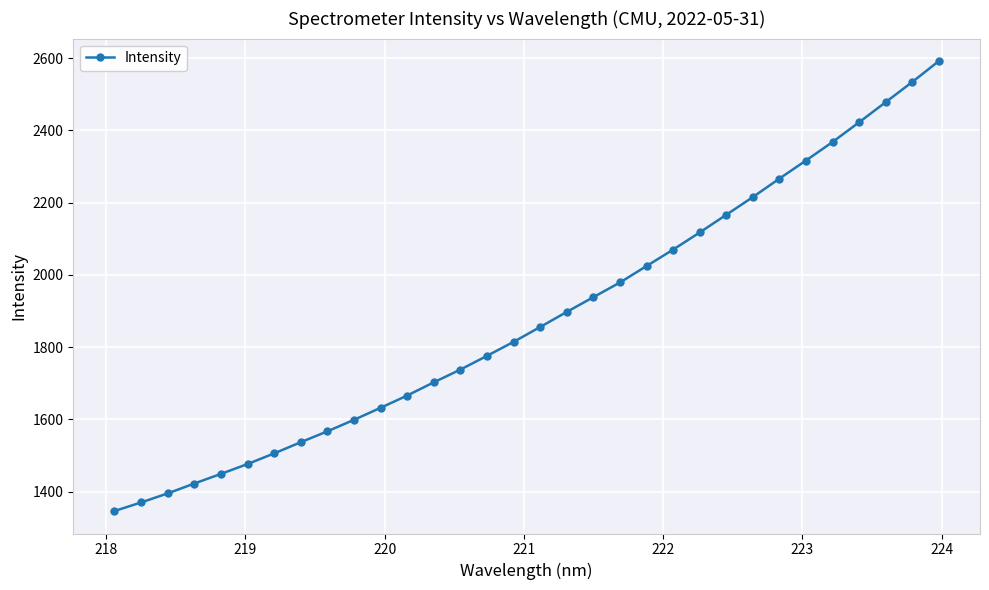

True or false: there are more than 2 points higher than both neighbors.

False